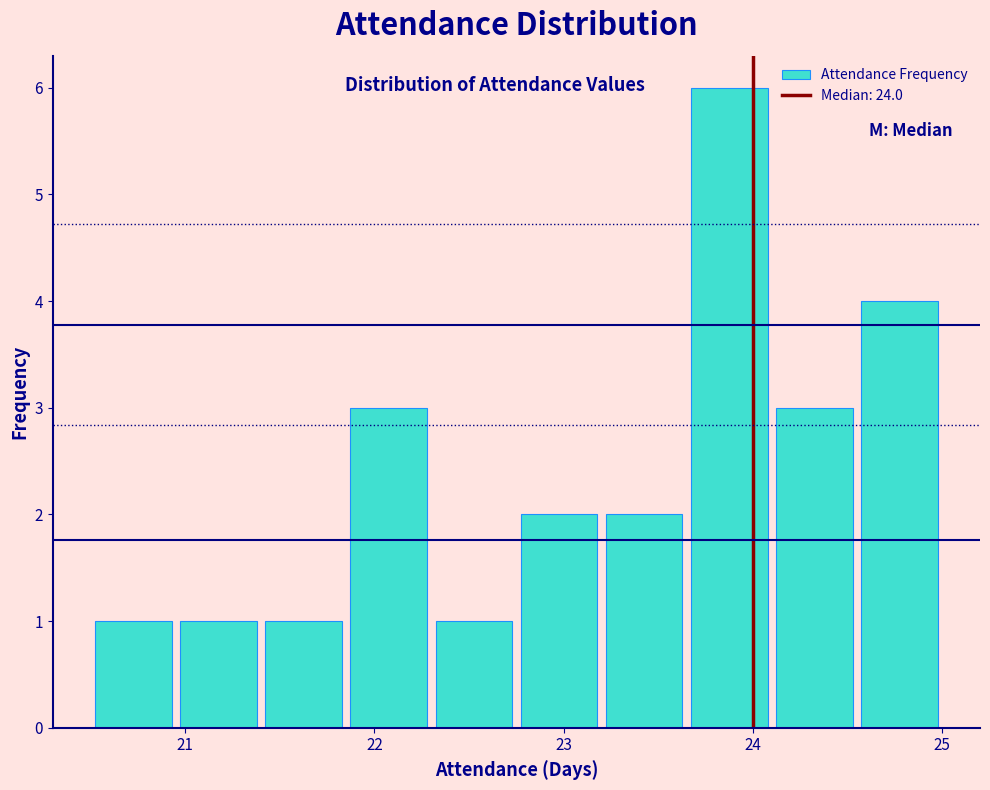

Reading left to right, transcribe this chart: for each bar, give the range it covers on the x-axis and its height. Neither the bar edges nor the heights are printed on the chart, so give them approximately, as read against the axes.

20.50 to 20.95: 1
20.95 to 21.40: 1
21.40 to 21.85: 1
21.85 to 22.30: 3
22.30 to 22.75: 1
22.75 to 23.20: 2
23.20 to 23.65: 2
23.65 to 24.10: 6
24.10 to 24.55: 3
24.55 to 25.00: 4